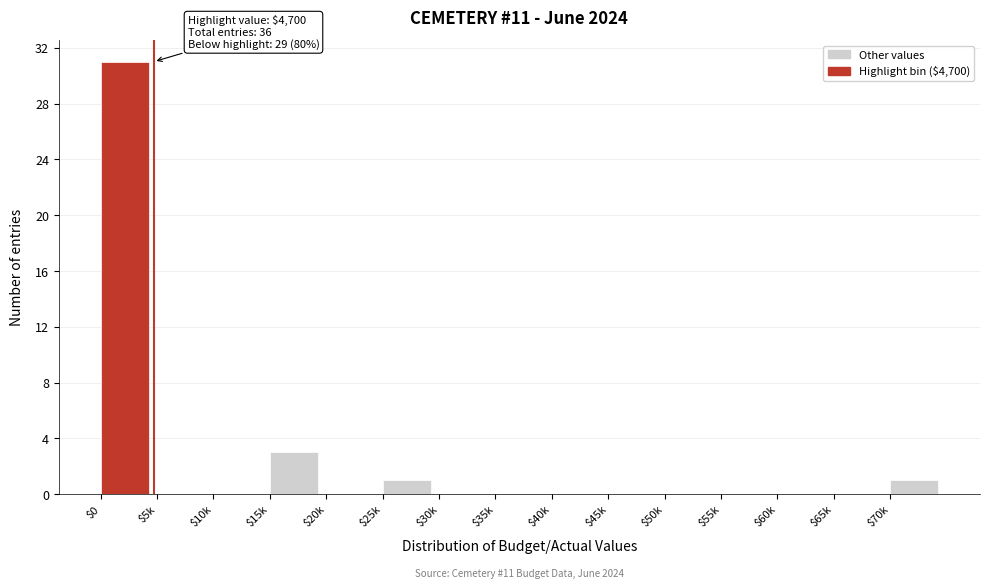

Where is the data nearest to the value 15?

$15k